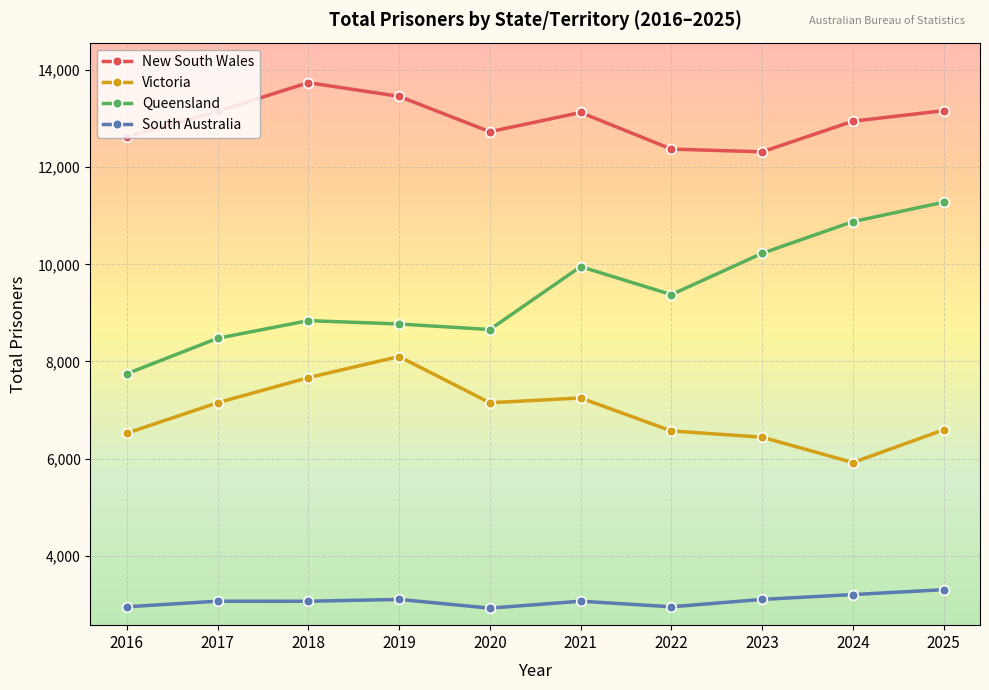

Is the value of Queensland at 2025 greater than the value of Victoria at 2023?

Yes